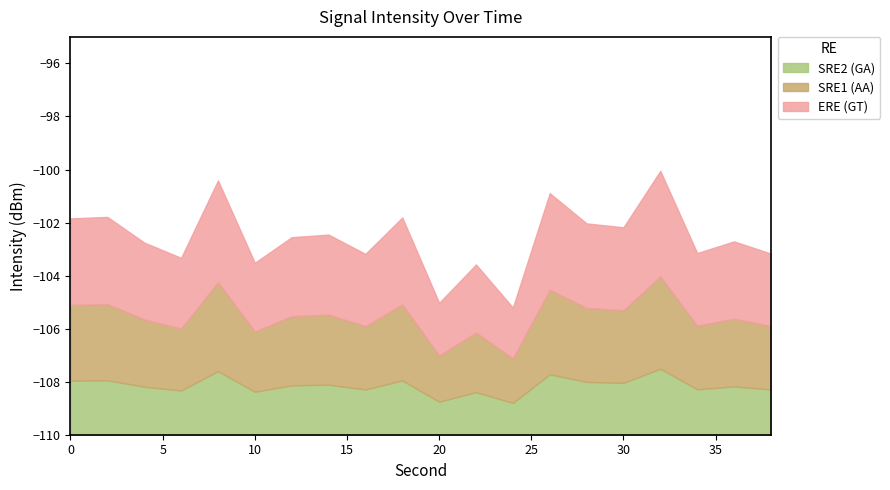

How many lines are shown in the chart?

3